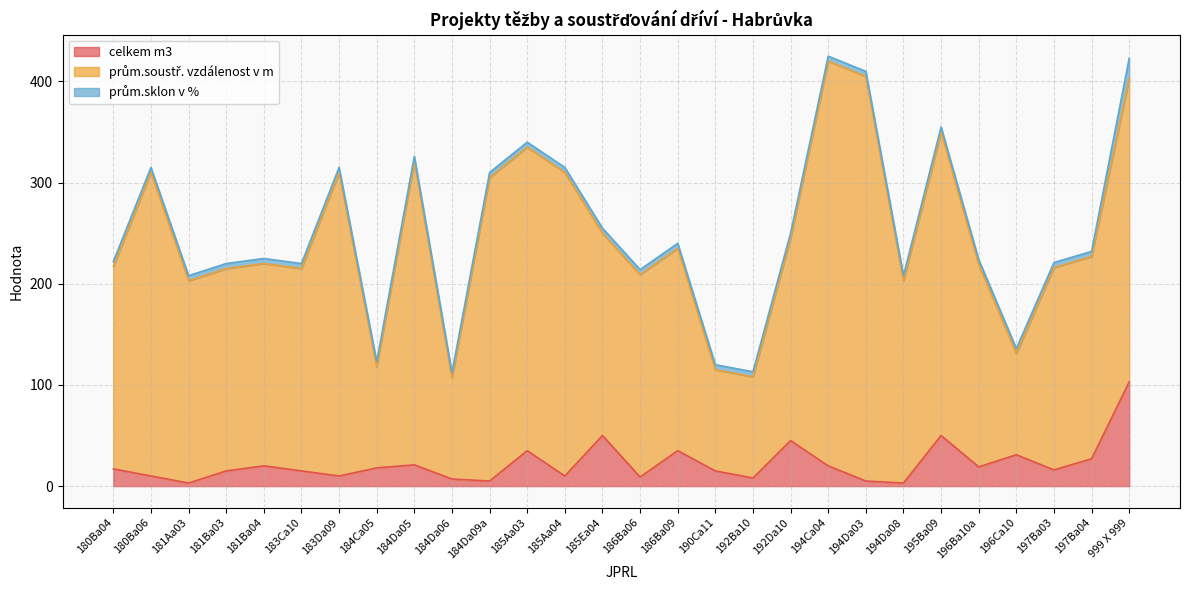

How many lines are shown in the chart?

3